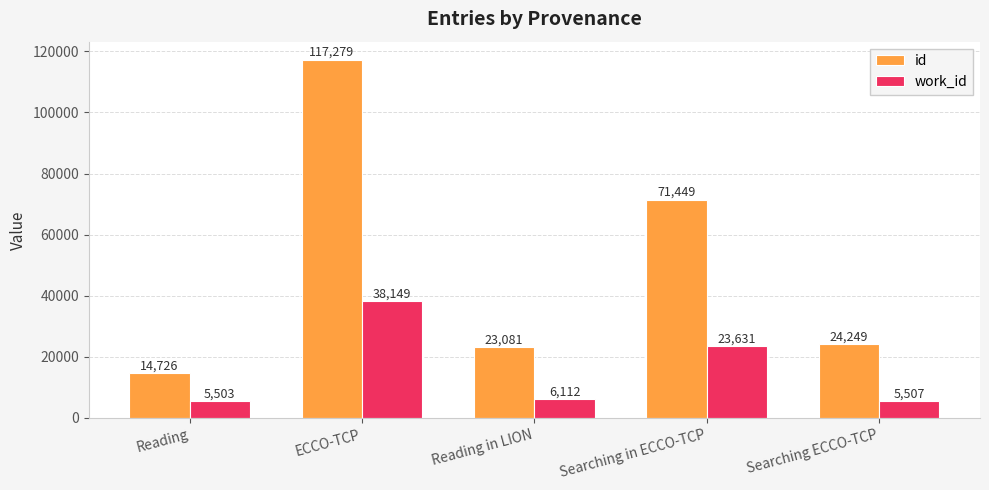

Count the number of data series in this chart.

2